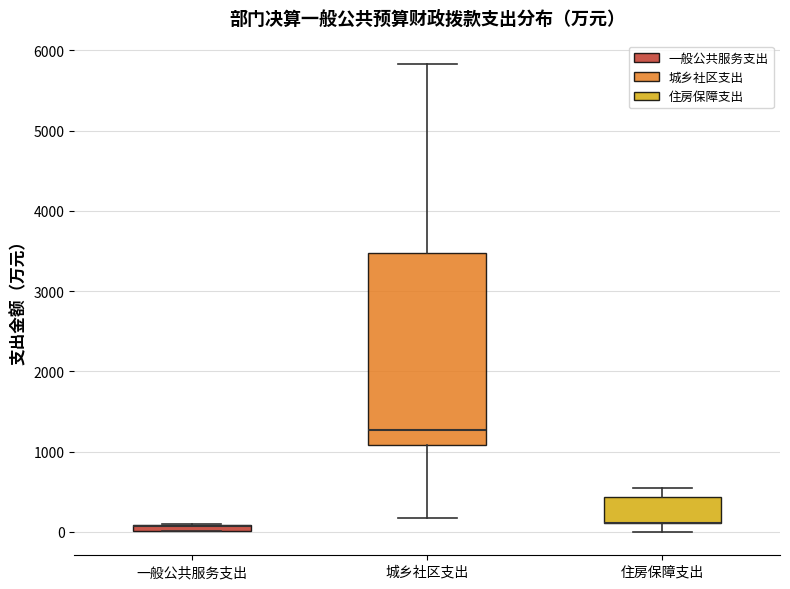

Where does the lower whisker of the box for 住房保障支出 end on the y-axis? The values are not printed on the chart, so give them approximately, as read against the axis.

0